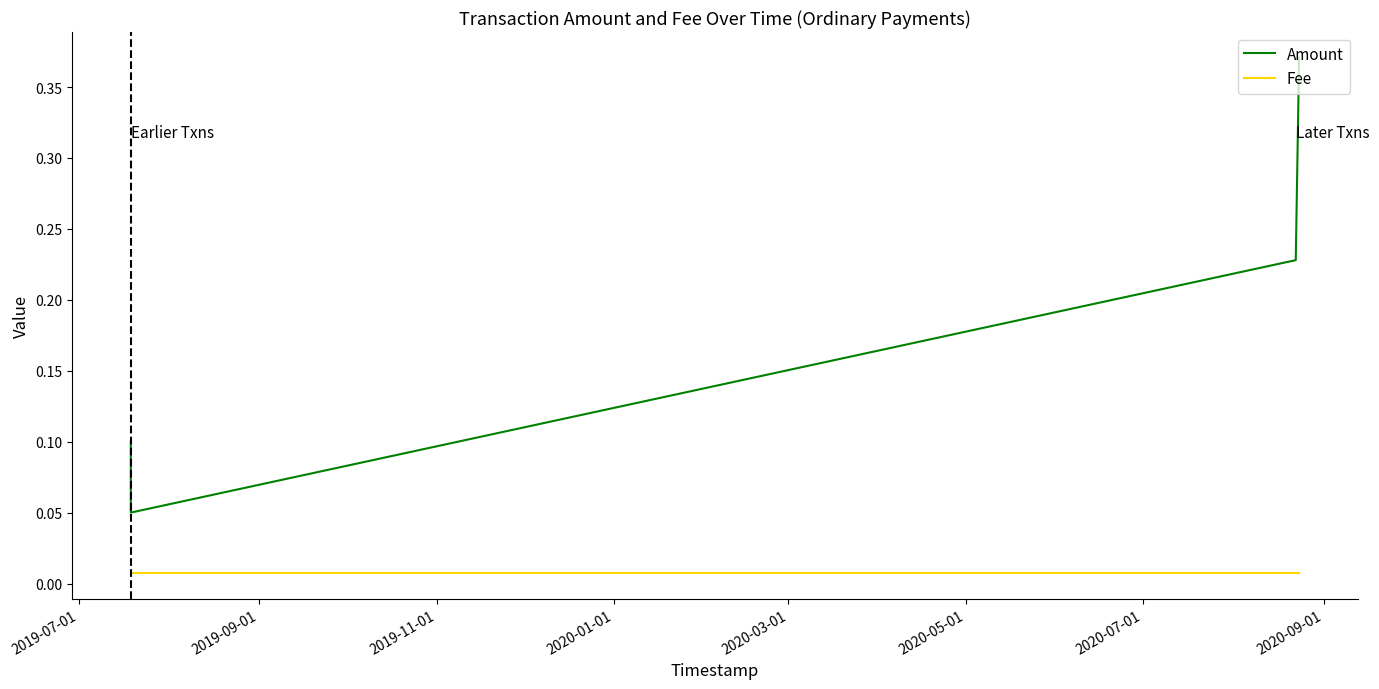

True or false: Amount and Fee intersect in this chart.

False